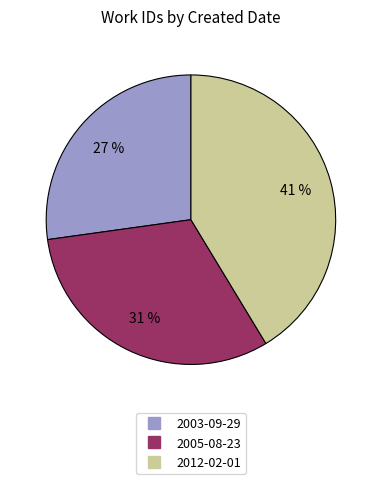

To the nearest percent, what is the average slice percentage?

33%